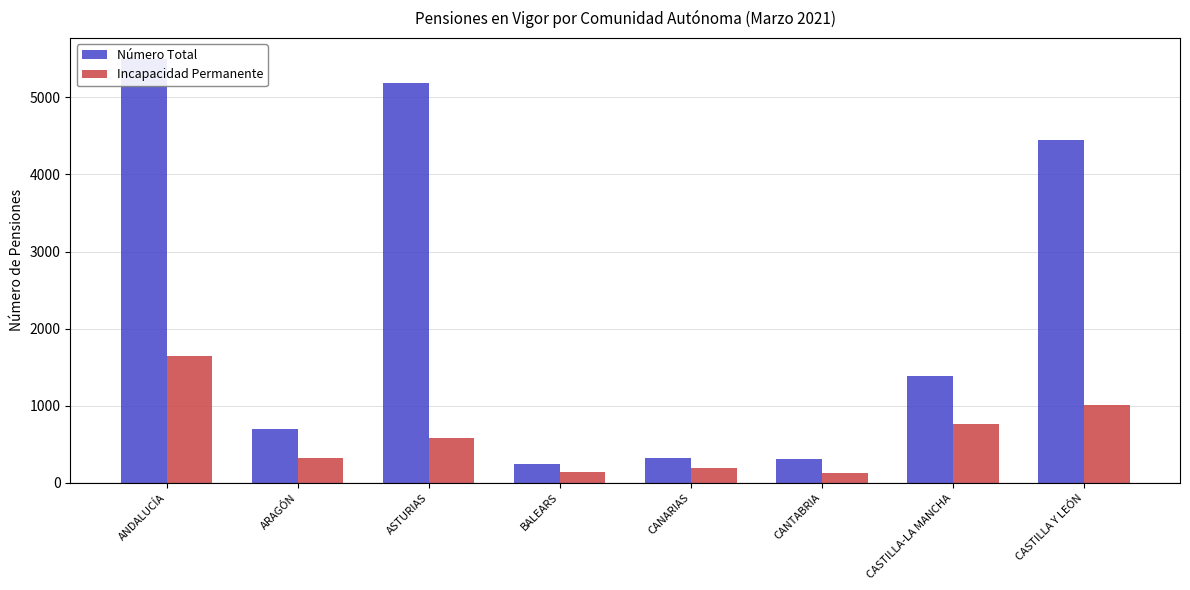

How many bars are there in each group?

2